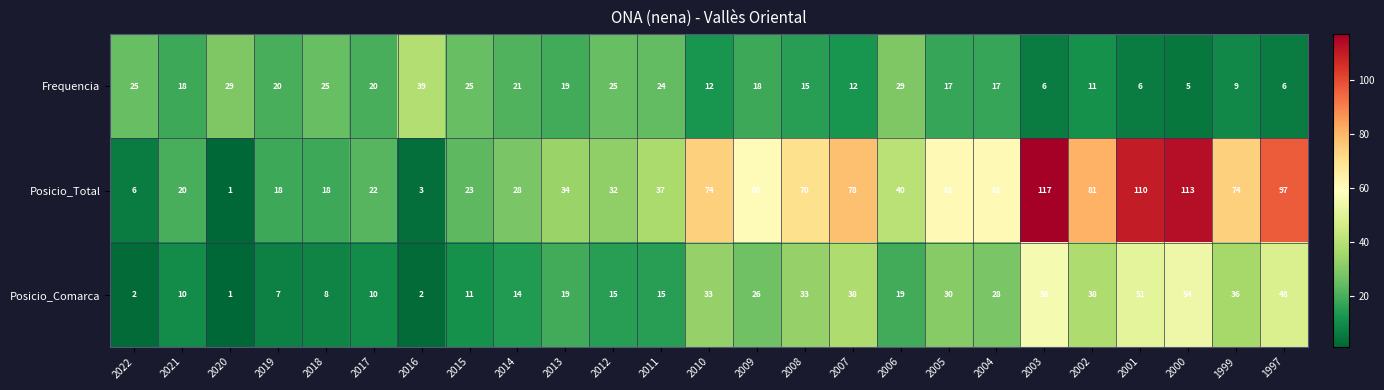

What is the difference between the Posicio_Comarca values at 2019 and 2005?

23